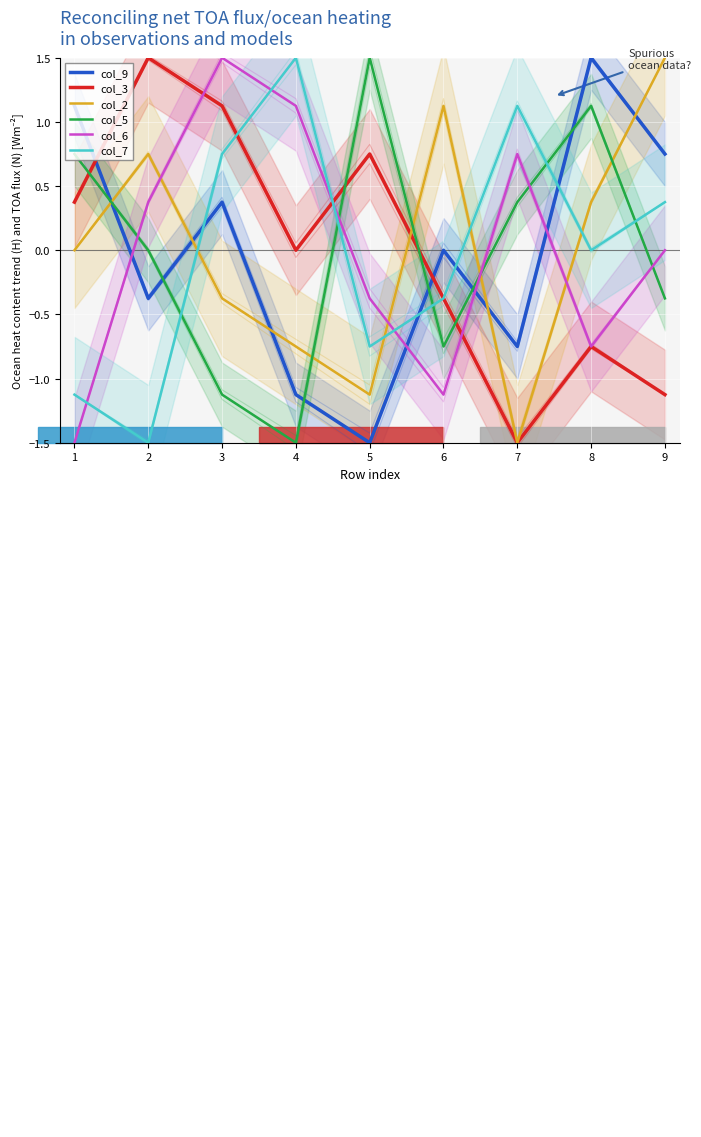

Which series has the largest total across all categories?

col_9